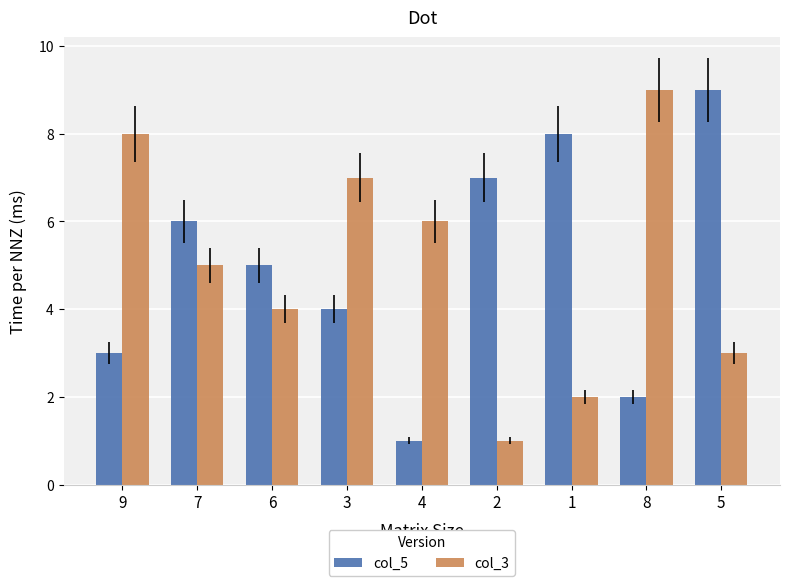

What are all the series names shown in the legend?

col_5, col_3